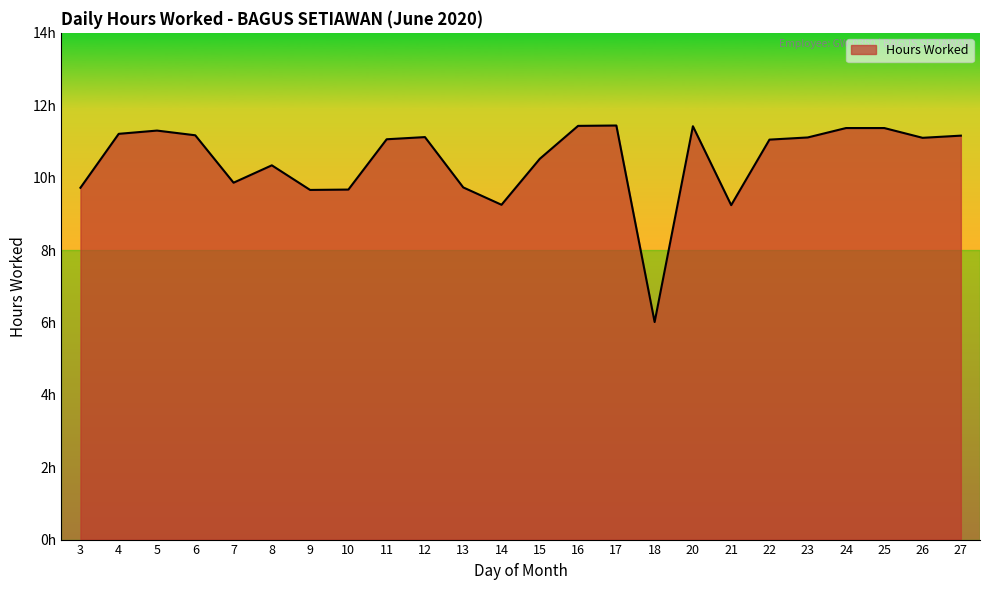

Does the chart display data point markers on the line(s)?

No